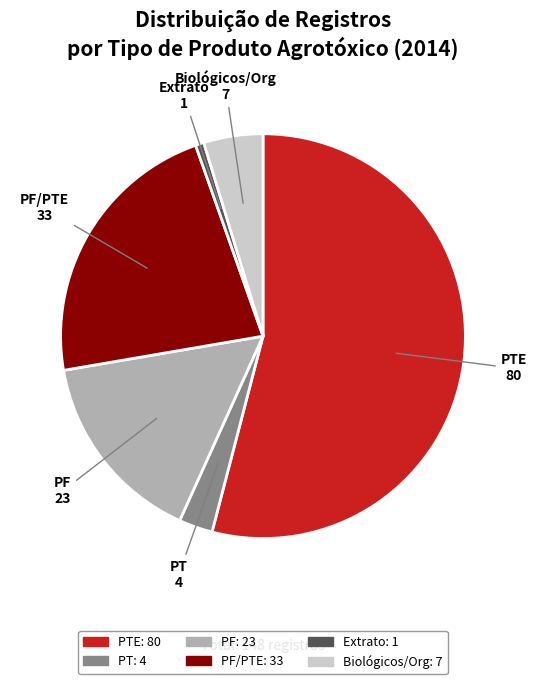

Between Extrato and PF, which is larger?

PF